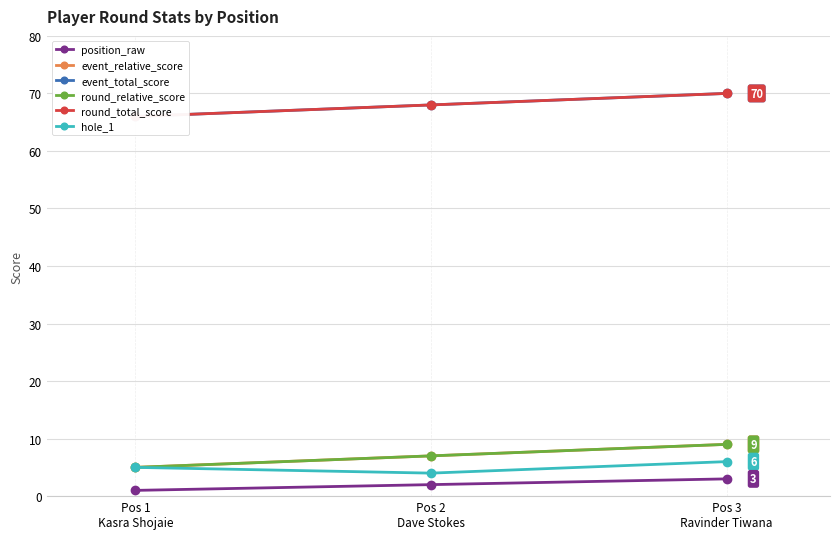

Rank the series by their maximum value, from highest to lowest.

event_total_score, round_total_score, event_relative_score, round_relative_score, hole_1, position_raw